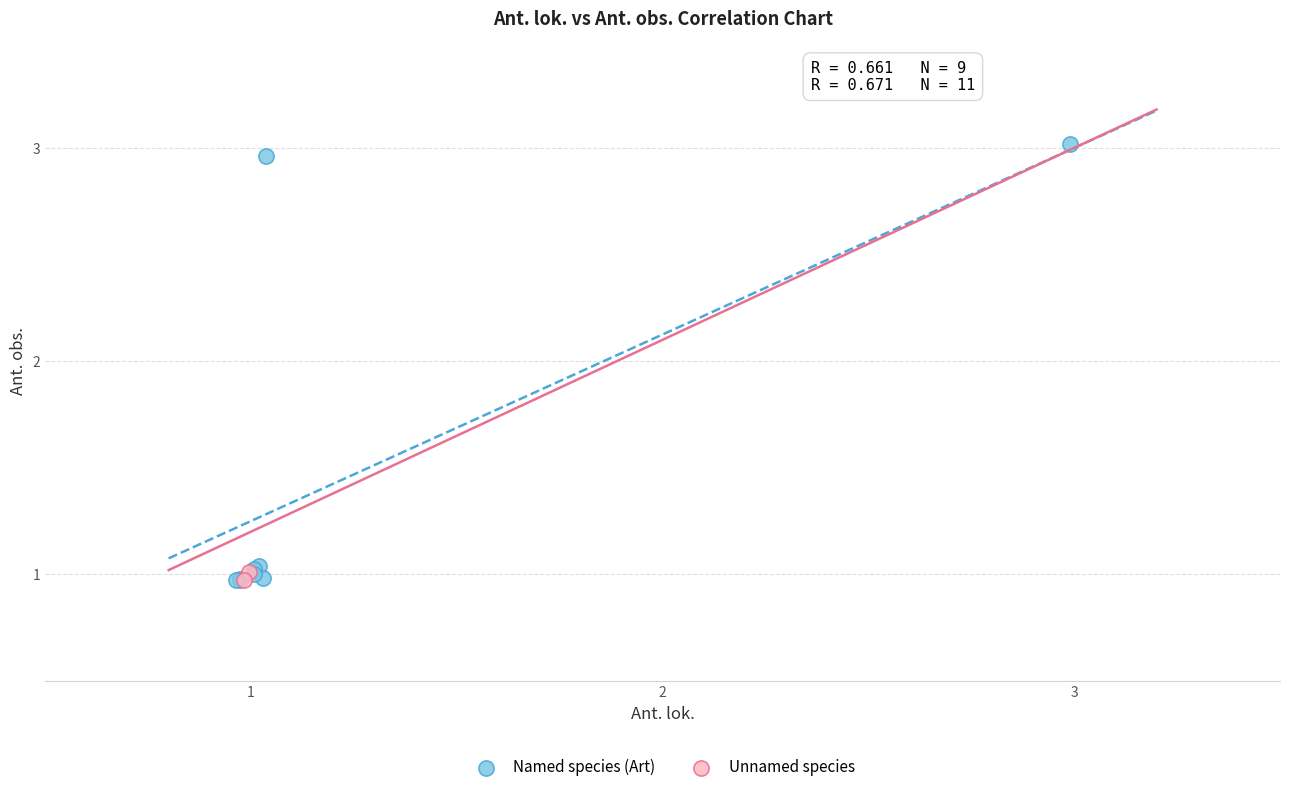

What are all the series names shown in the legend?

Named species (Art), Unnamed species